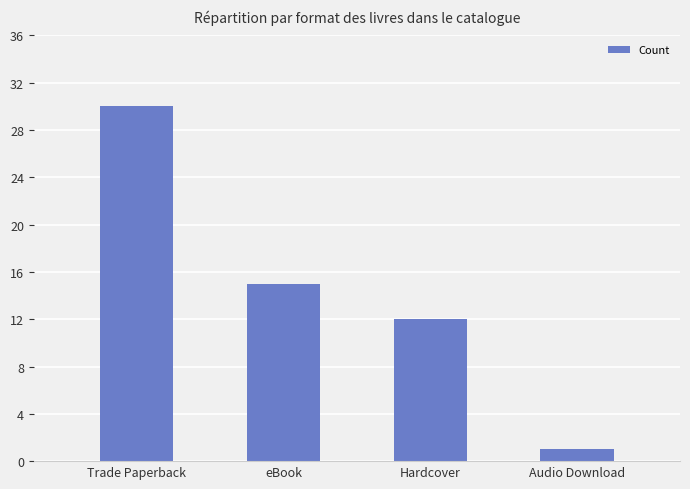

At which category does the chart reach its peak across all series?

Trade Paperback